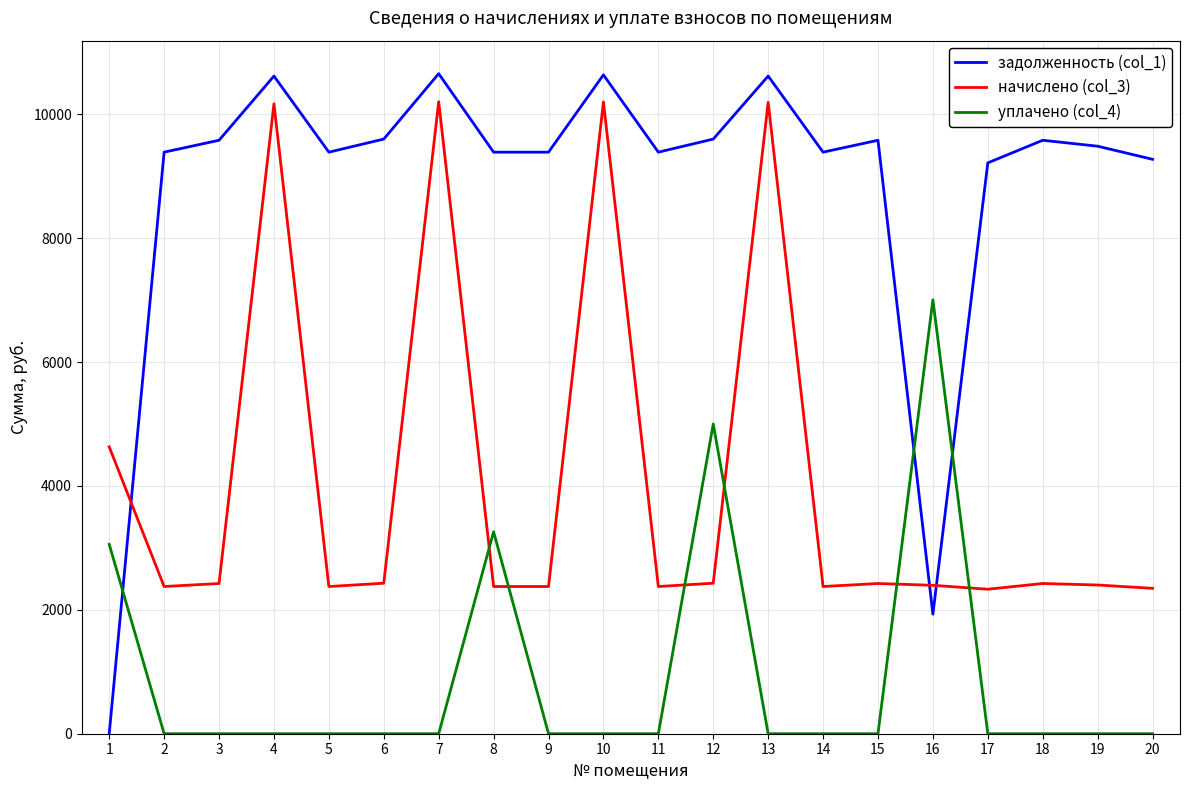

How many times do начислено (col_3) and задолженность (col_1) cross each other?

3